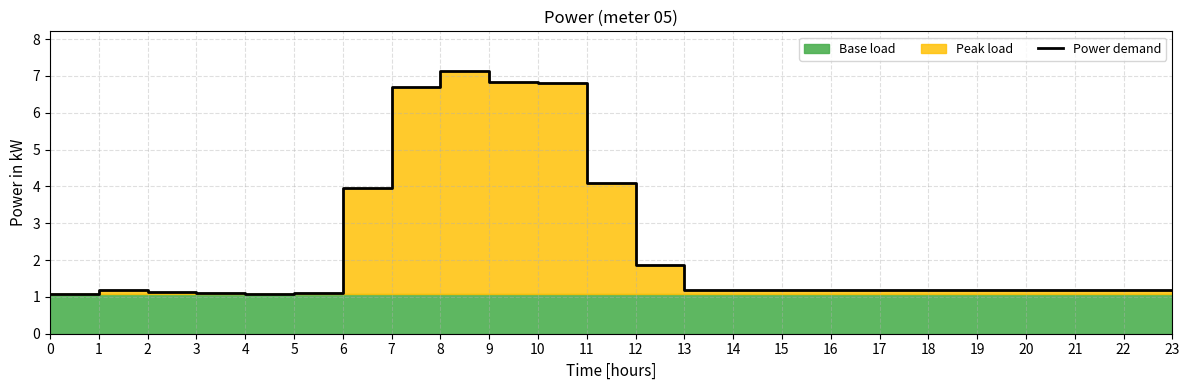

What is the sum of all values?

57.3